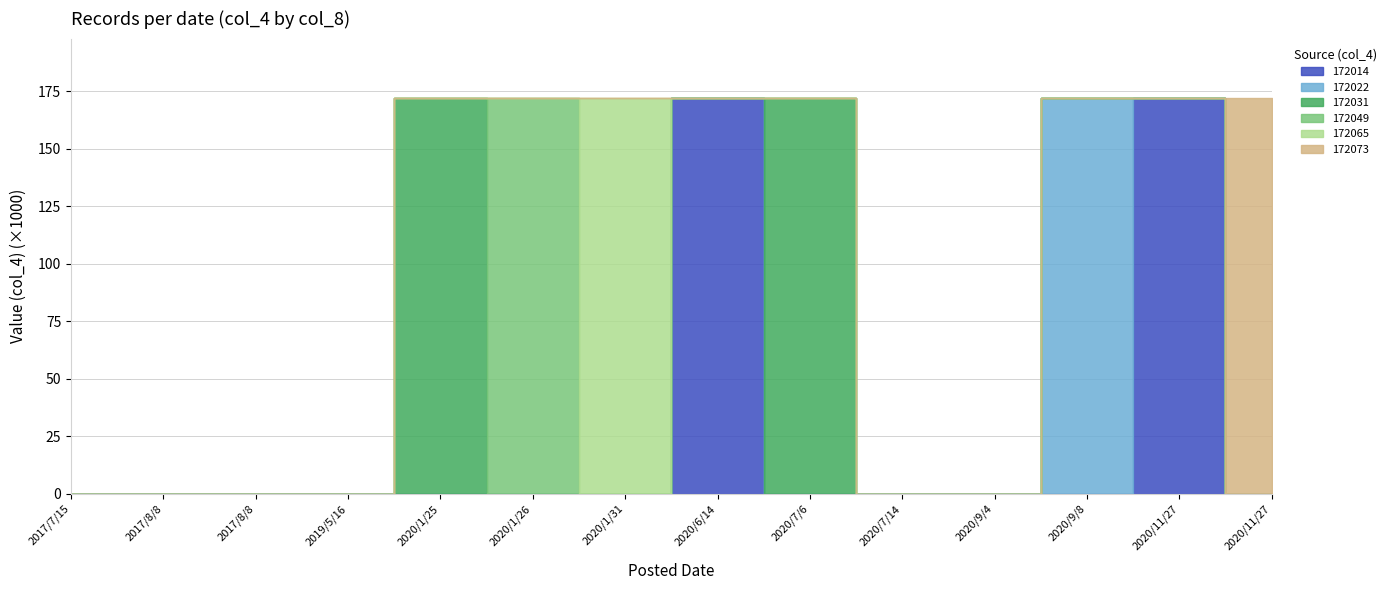

The 172022 series shows 0 at 2020/11/27. True or false?

True